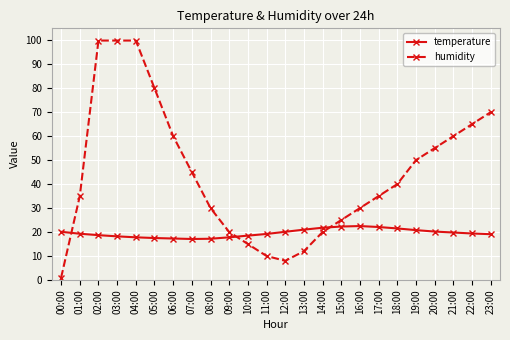

How many values in the humidity series are below 40?

12